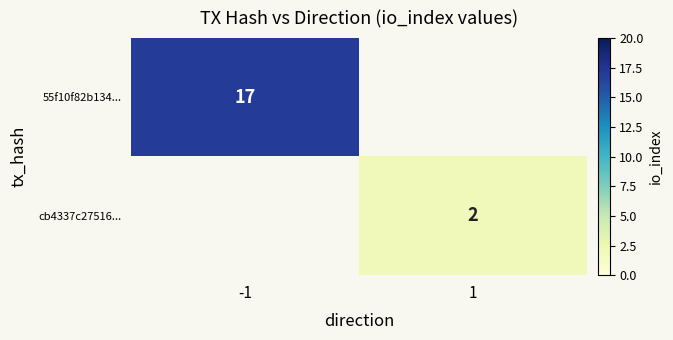

Is it true that cb4337c27516... equals 3 at 1?

False